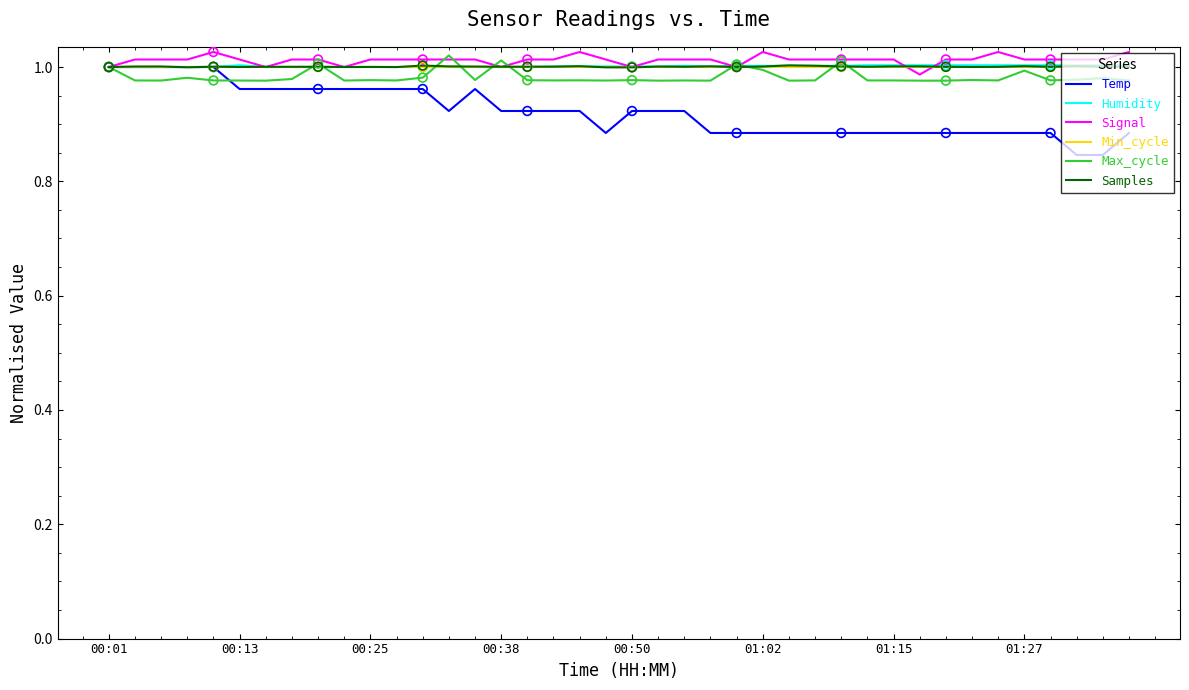

Which series has the largest range (max minus min)?

Temp